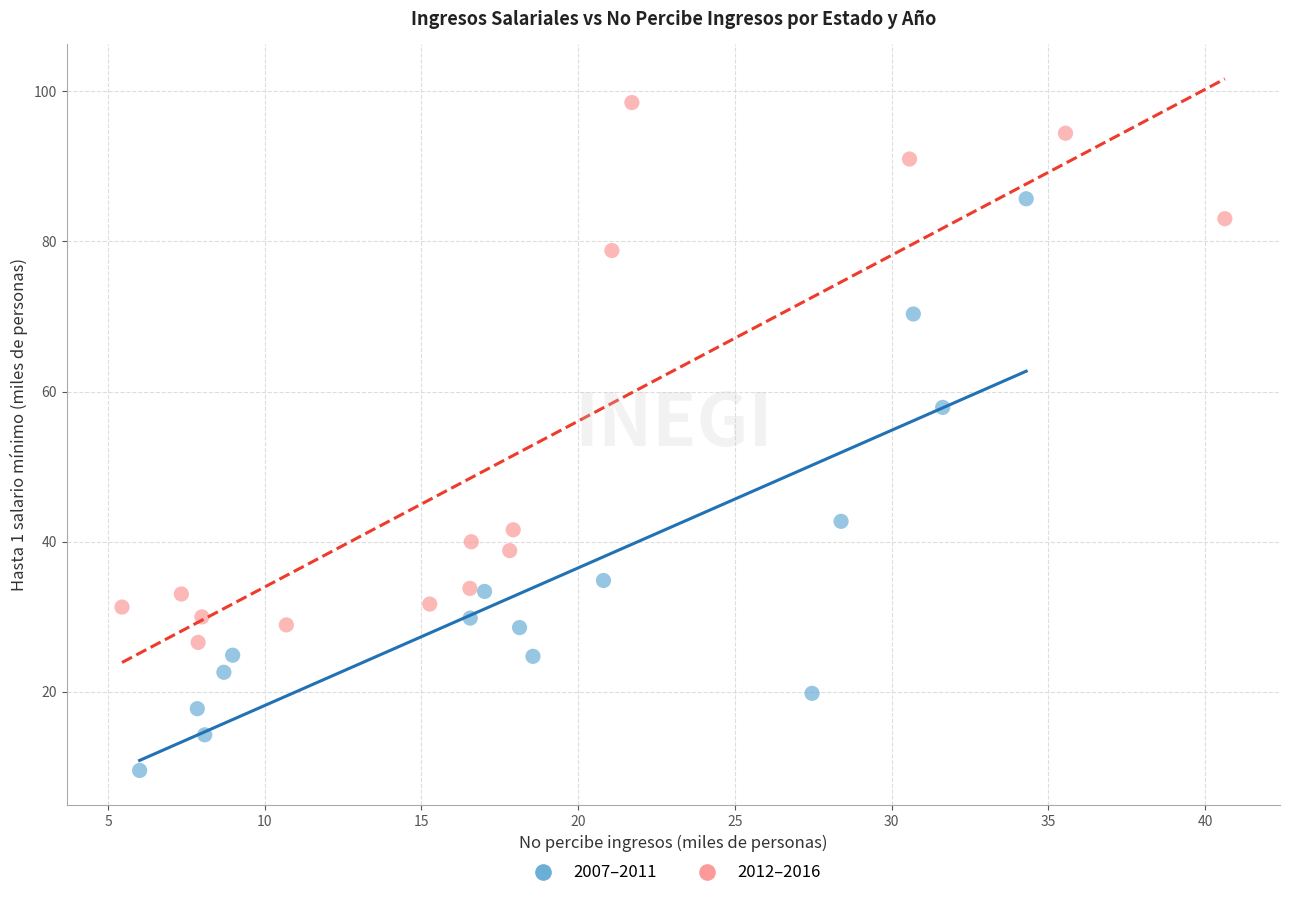

What are all the series names shown in the legend?

2007–2011, 2012–2016